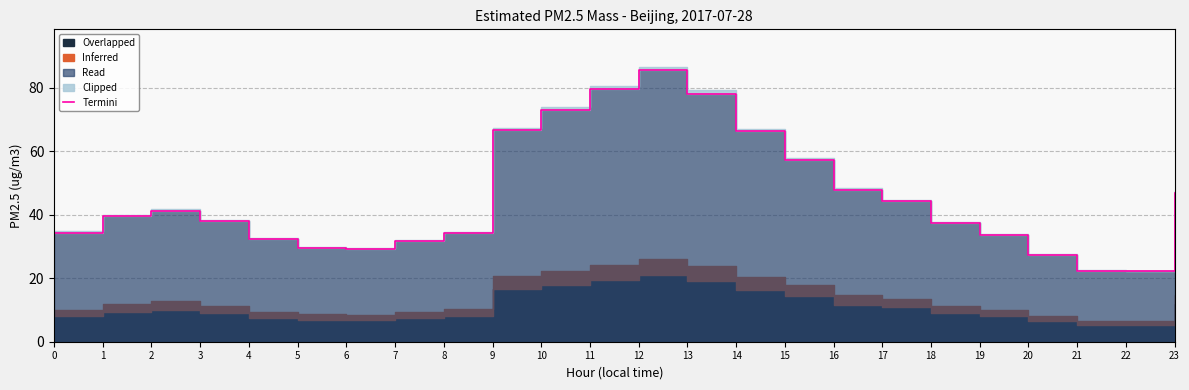

Reading right to left, extract all data points from this chart.

46.8	22.2	22.4	27.2	33.5	37.3	44.2	47.7	57.3	66.3	78.2	85.6	79.5	73.0	66.7	34.2	31.6	29.3	29.4	32.5	37.9	41.1	39.5	34.4